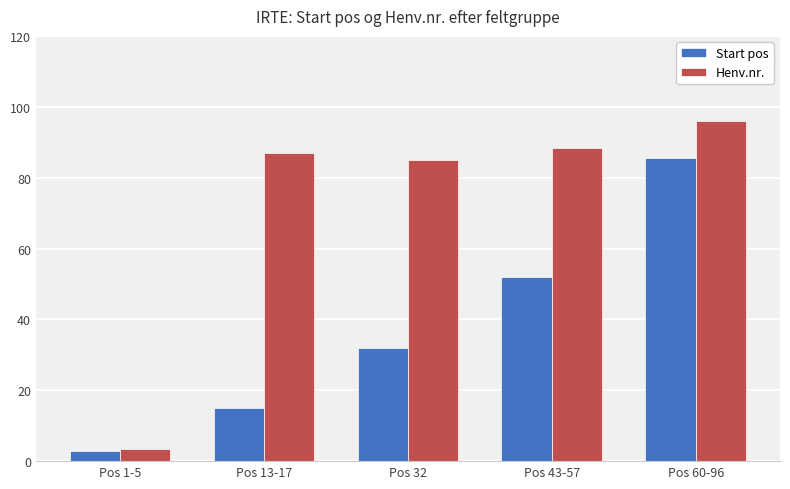

How many bars are there in total?

10